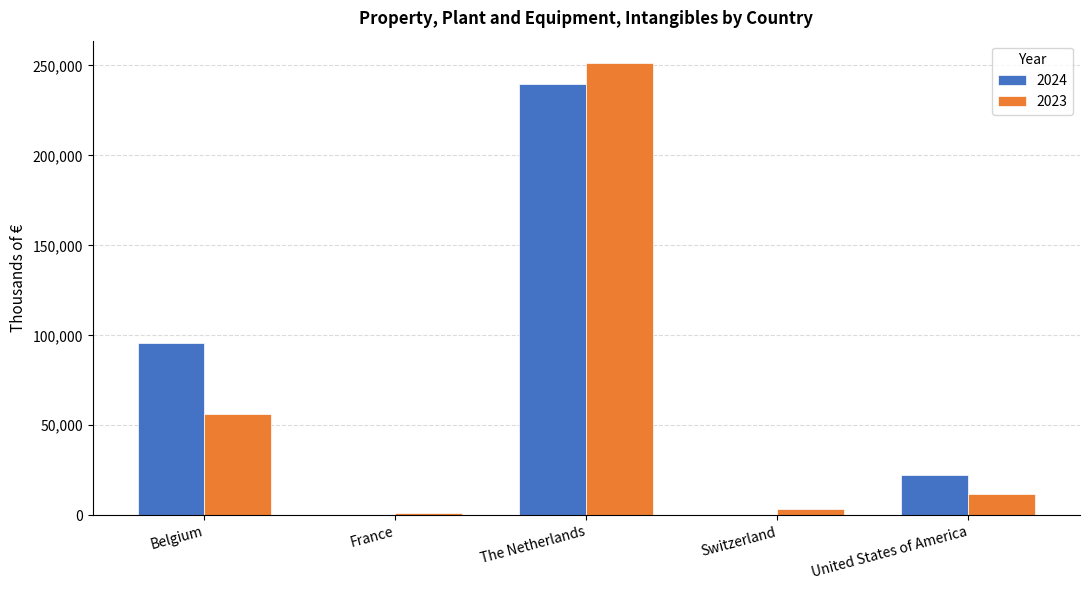

Are the bars horizontal?

No